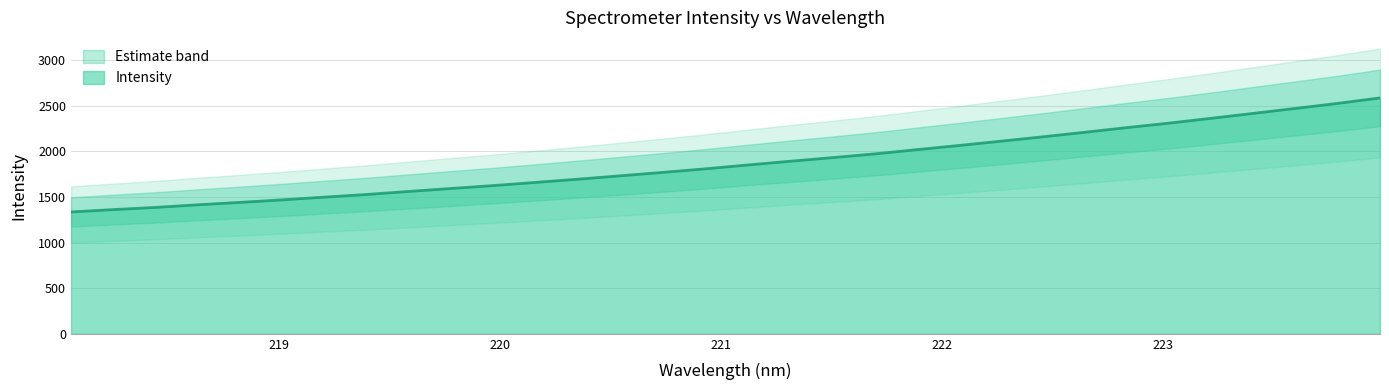

What is the difference between the values at 218.6332 and 222.263?

696.3